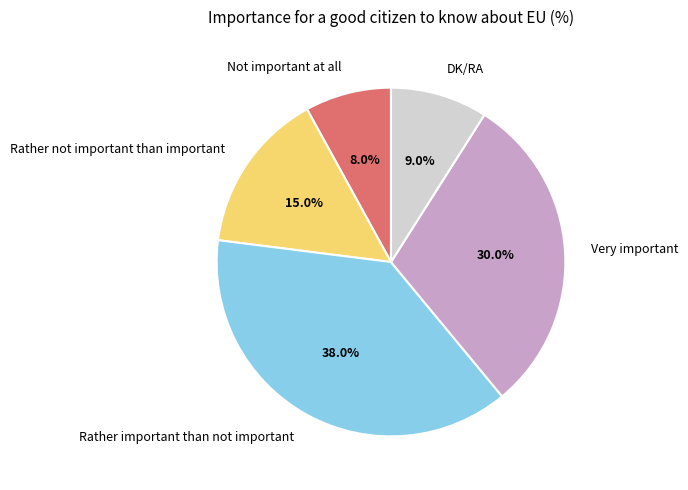

To the nearest percent, what is the combined percentage of DK/RA and Not important at all?

17%